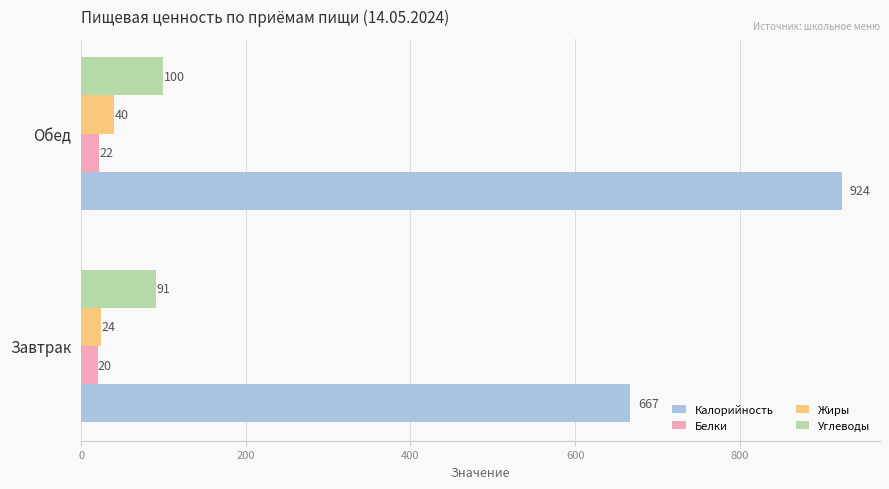

How many data points does each series have?

2